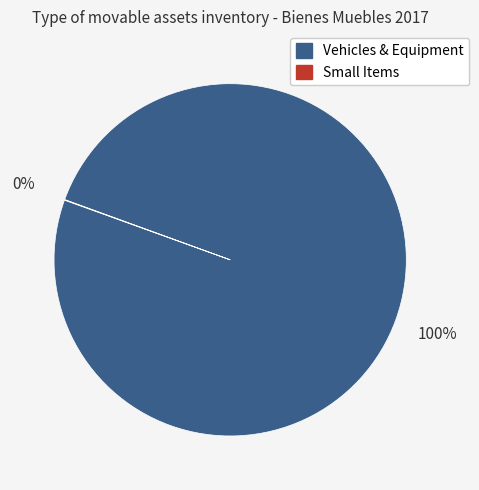

To the nearest percent, what is the average slice percentage?

50%